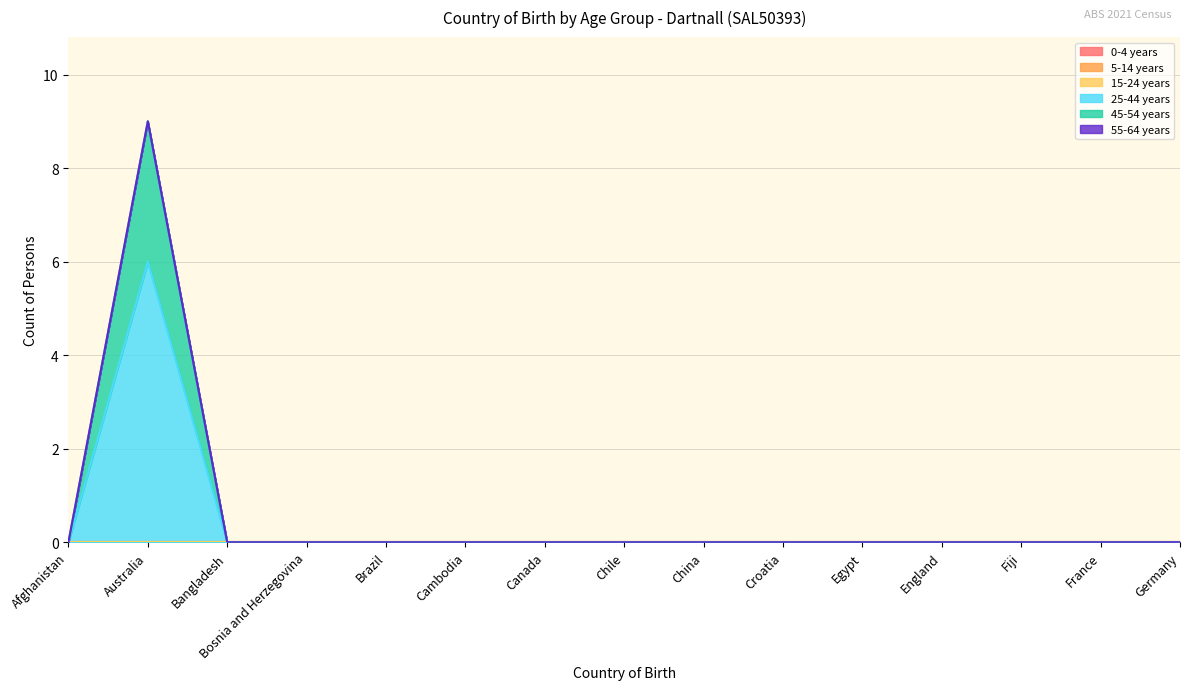

Reading left to right, extract all data points from this chart.

0-4 years: Afghanistan=0	Australia=0	Bangladesh=0	Bosnia and Herzegovina=0	Brazil=0	Cambodia=0	Canada=0	Chile=0	China=0	Croatia=0	Egypt=0	England=0	Fiji=0	France=0	Germany=0
5-14 years: Afghanistan=0	Australia=0	Bangladesh=0	Bosnia and Herzegovina=0	Brazil=0	Cambodia=0	Canada=0	Chile=0	China=0	Croatia=0	Egypt=0	England=0	Fiji=0	France=0	Germany=0
15-24 years: Afghanistan=0	Australia=0	Bangladesh=0	Bosnia and Herzegovina=0	Brazil=0	Cambodia=0	Canada=0	Chile=0	China=0	Croatia=0	Egypt=0	England=0	Fiji=0	France=0	Germany=0
25-44 years: Afghanistan=0	Australia=6	Bangladesh=0	Bosnia and Herzegovina=0	Brazil=0	Cambodia=0	Canada=0	Chile=0	China=0	Croatia=0	Egypt=0	England=0	Fiji=0	France=0	Germany=0
45-54 years: Afghanistan=0	Australia=3	Bangladesh=0	Bosnia and Herzegovina=0	Brazil=0	Cambodia=0	Canada=0	Chile=0	China=0	Croatia=0	Egypt=0	England=0	Fiji=0	France=0	Germany=0
55-64 years: Afghanistan=0	Australia=0	Bangladesh=0	Bosnia and Herzegovina=0	Brazil=0	Cambodia=0	Canada=0	Chile=0	China=0	Croatia=0	Egypt=0	England=0	Fiji=0	France=0	Germany=0